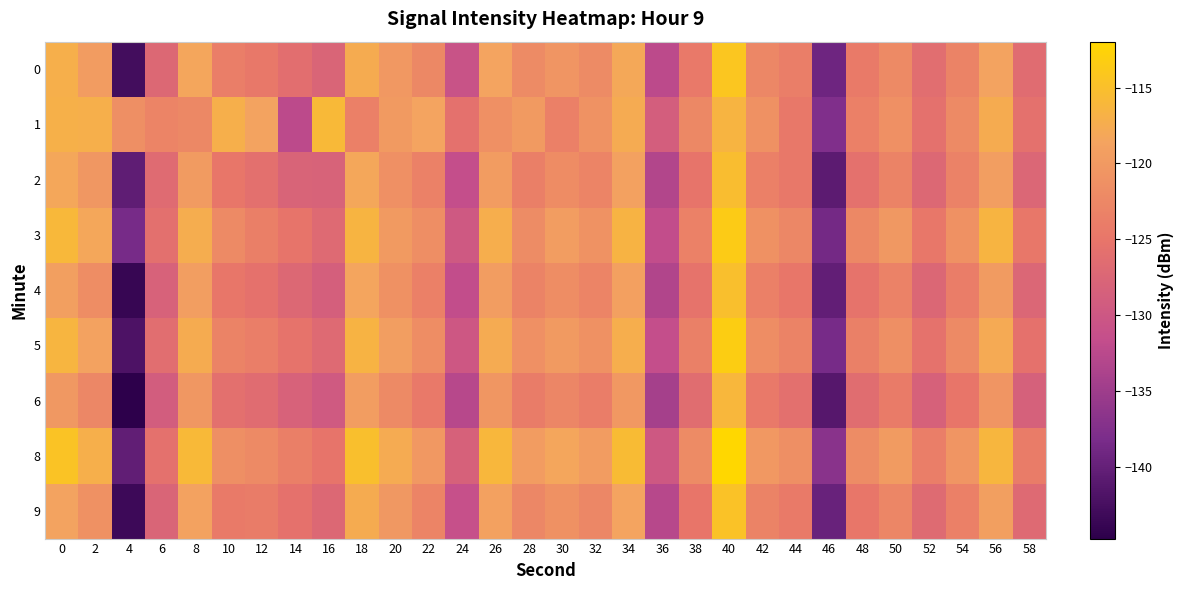

How many series are shown in this chart?

9